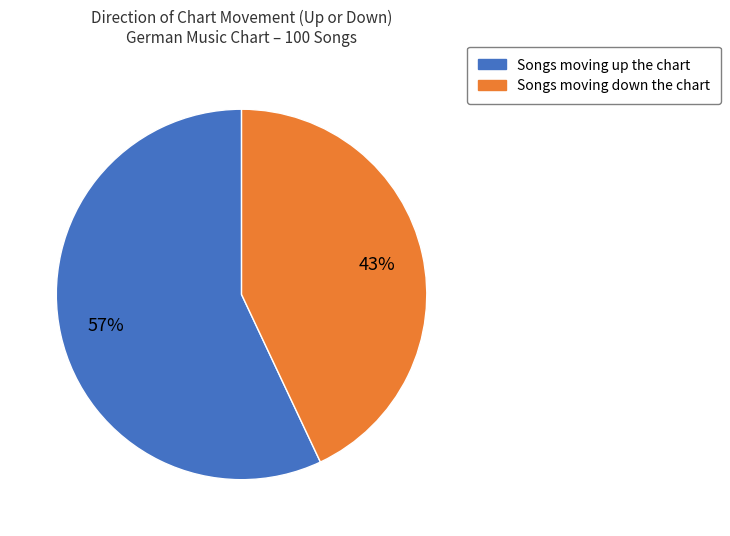

To the nearest percent, what is the average slice percentage?

50%